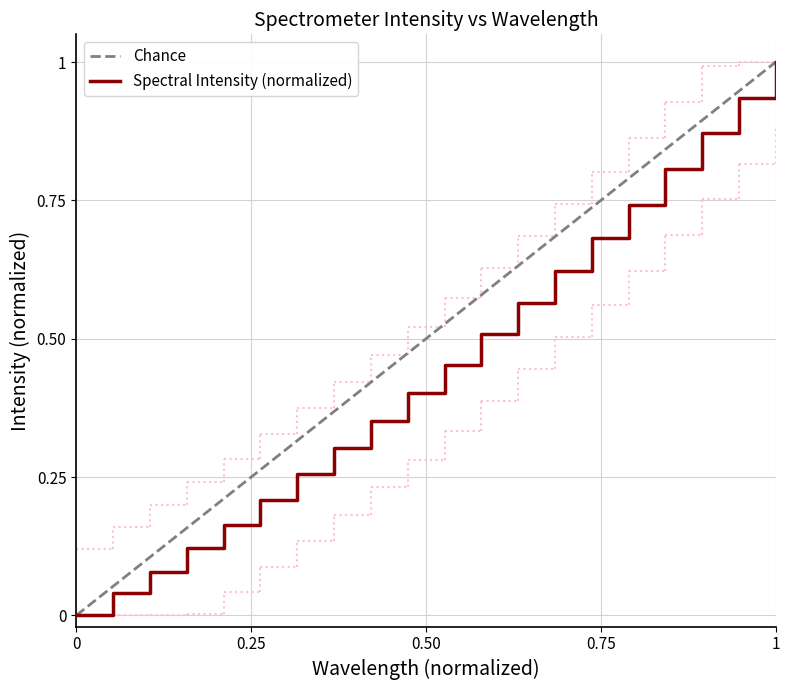

How many categories are shown in the chart?

20